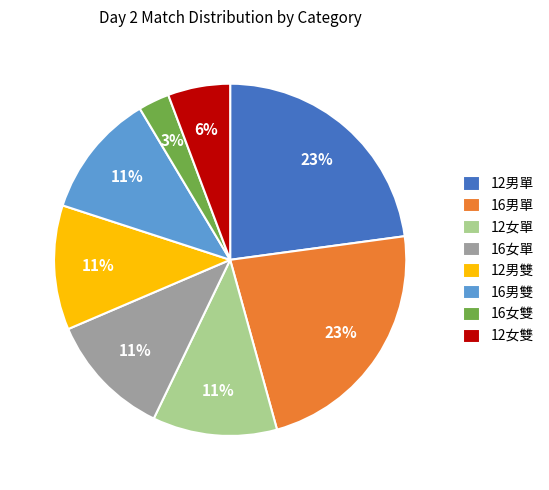

Count the number of slices in the pie.

8